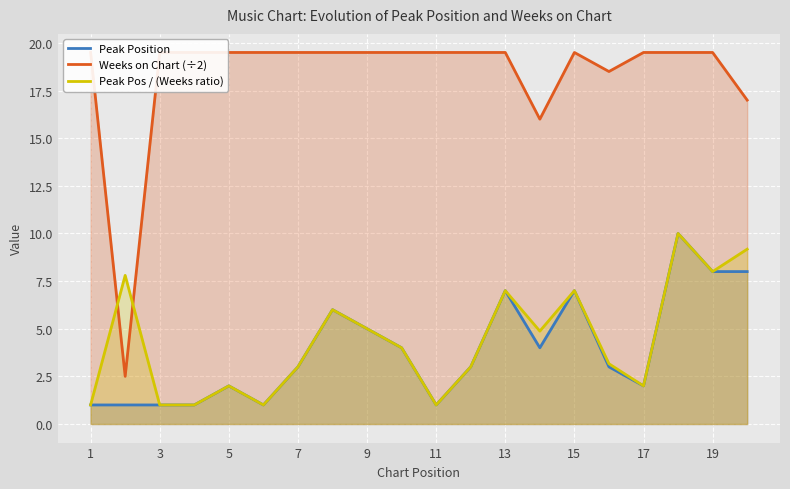

Count the number of categories in the chart.

20